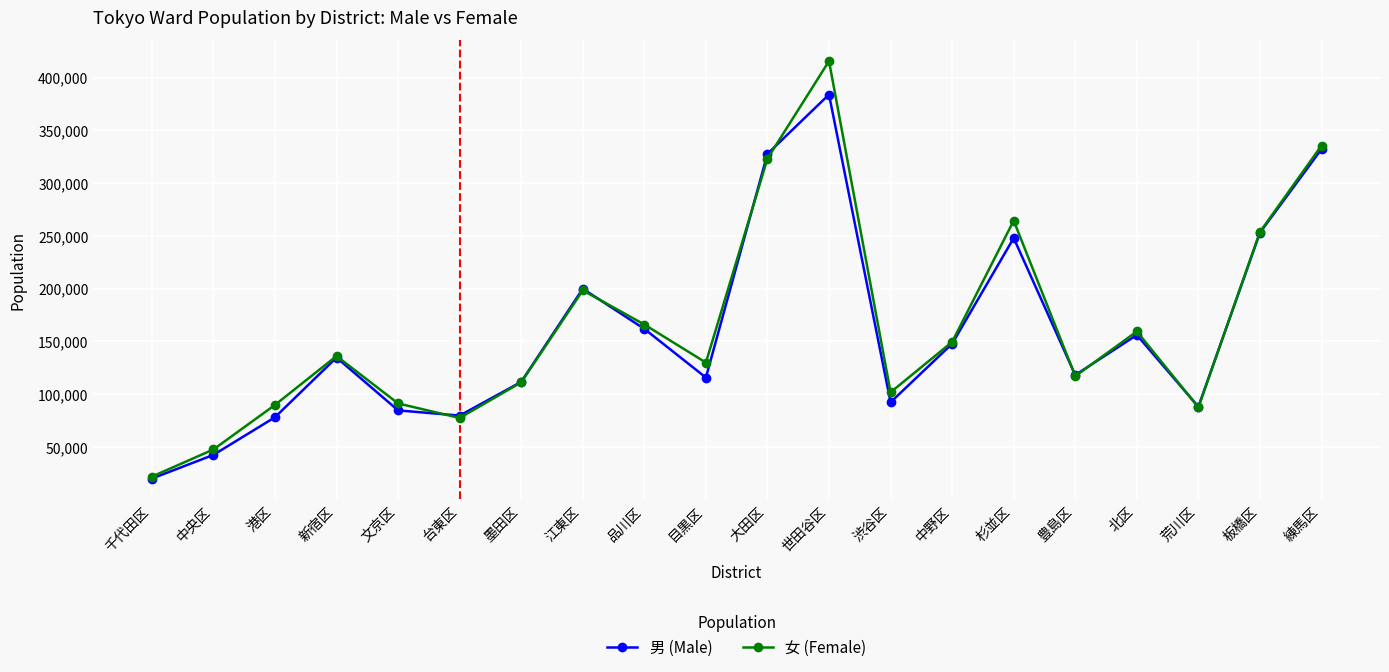

Which series has the largest total across all categories?

女 (Female)